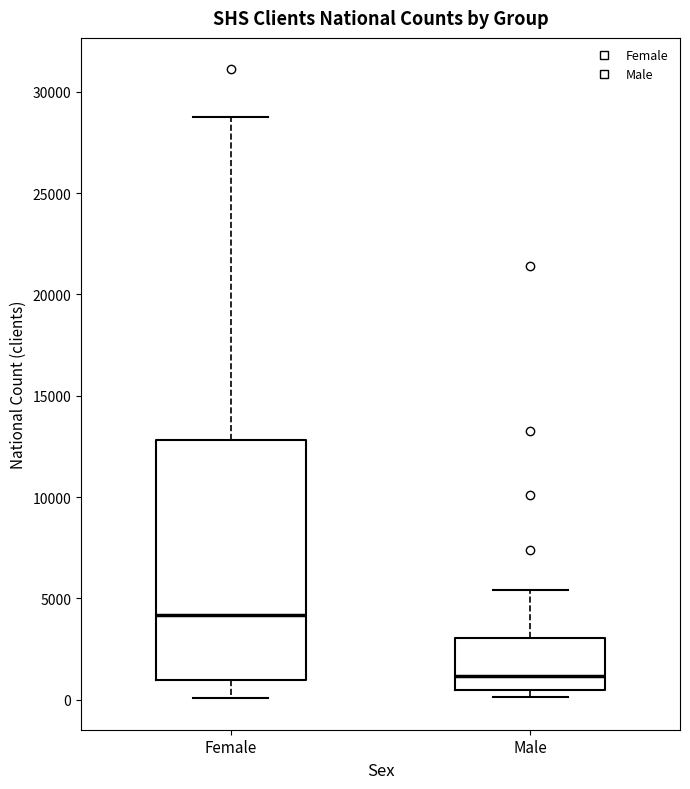

Where does the median line of the box for Male sit on the y-axis? The values are not printed on the chart, so give them approximately, as read against the axis.

1000